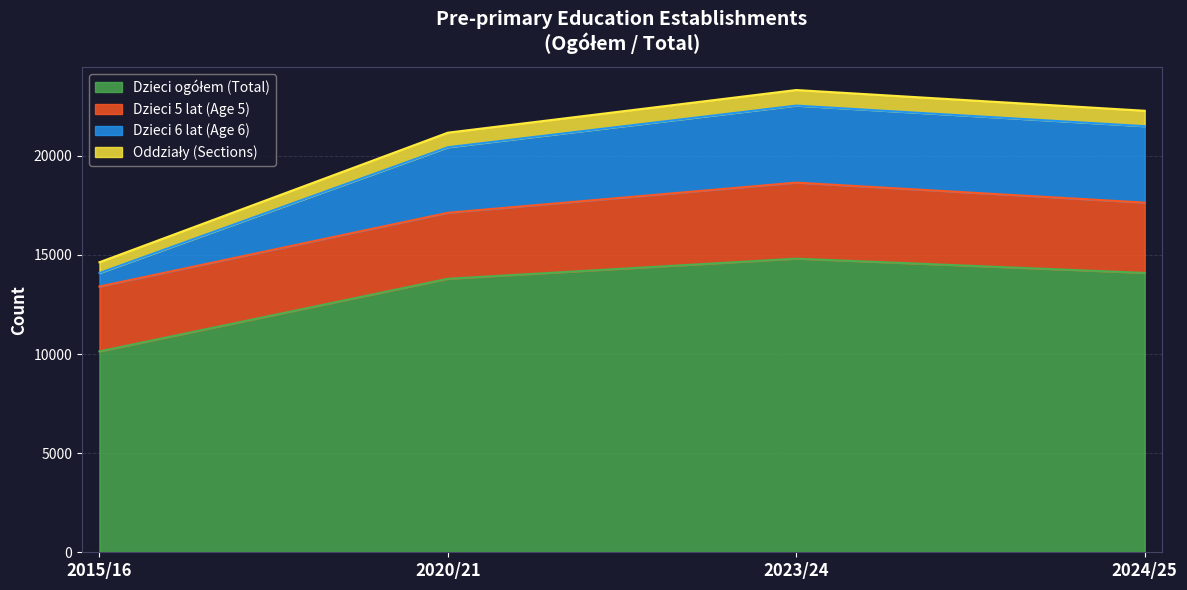

What is the total value across all series at 2015/16?

14633